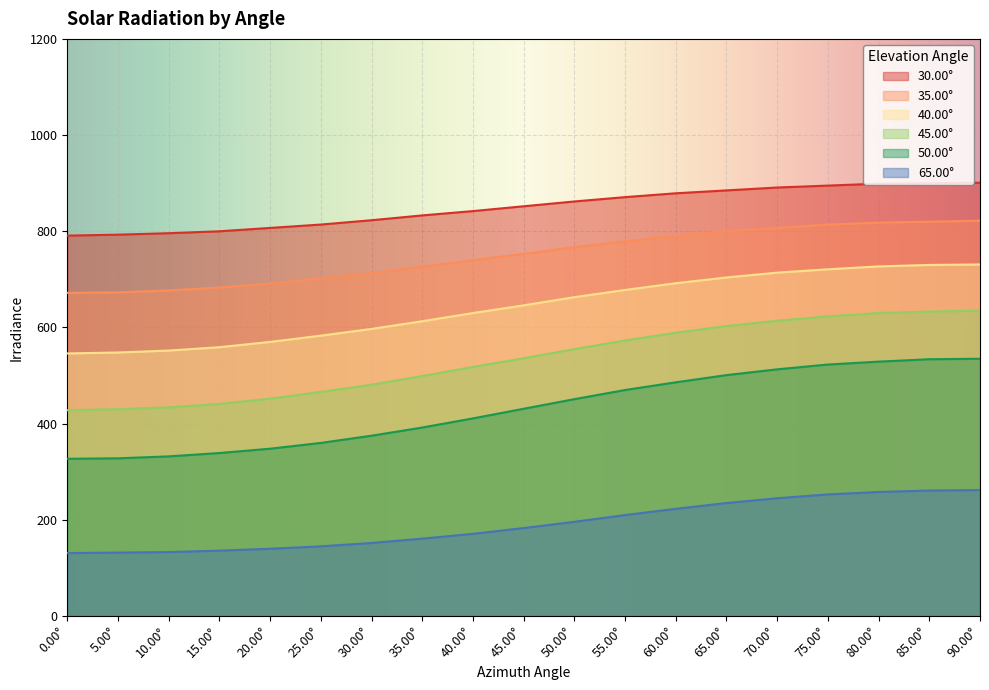

Between 35.00° and 25.00°, which is larger?

35.00°